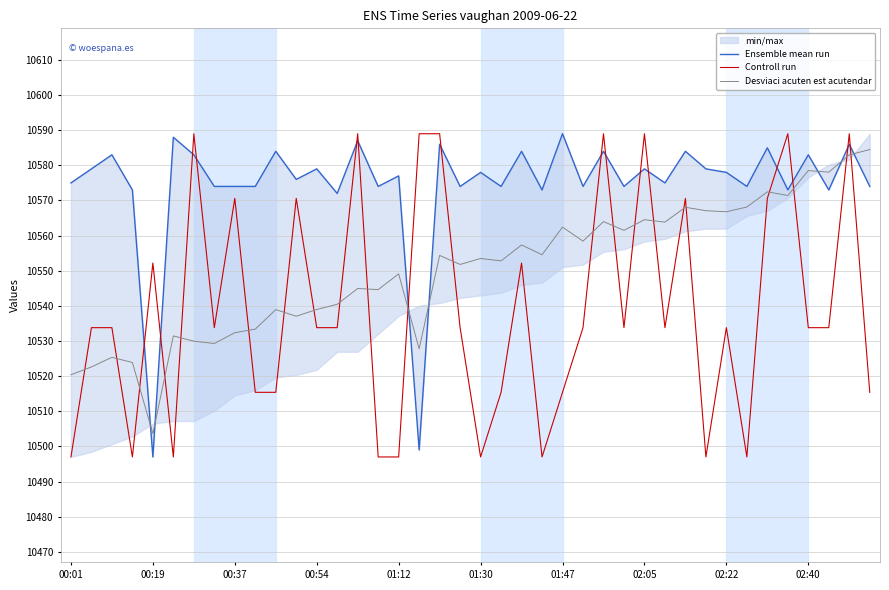

How many interior local valleys does the Controll run series have?

9